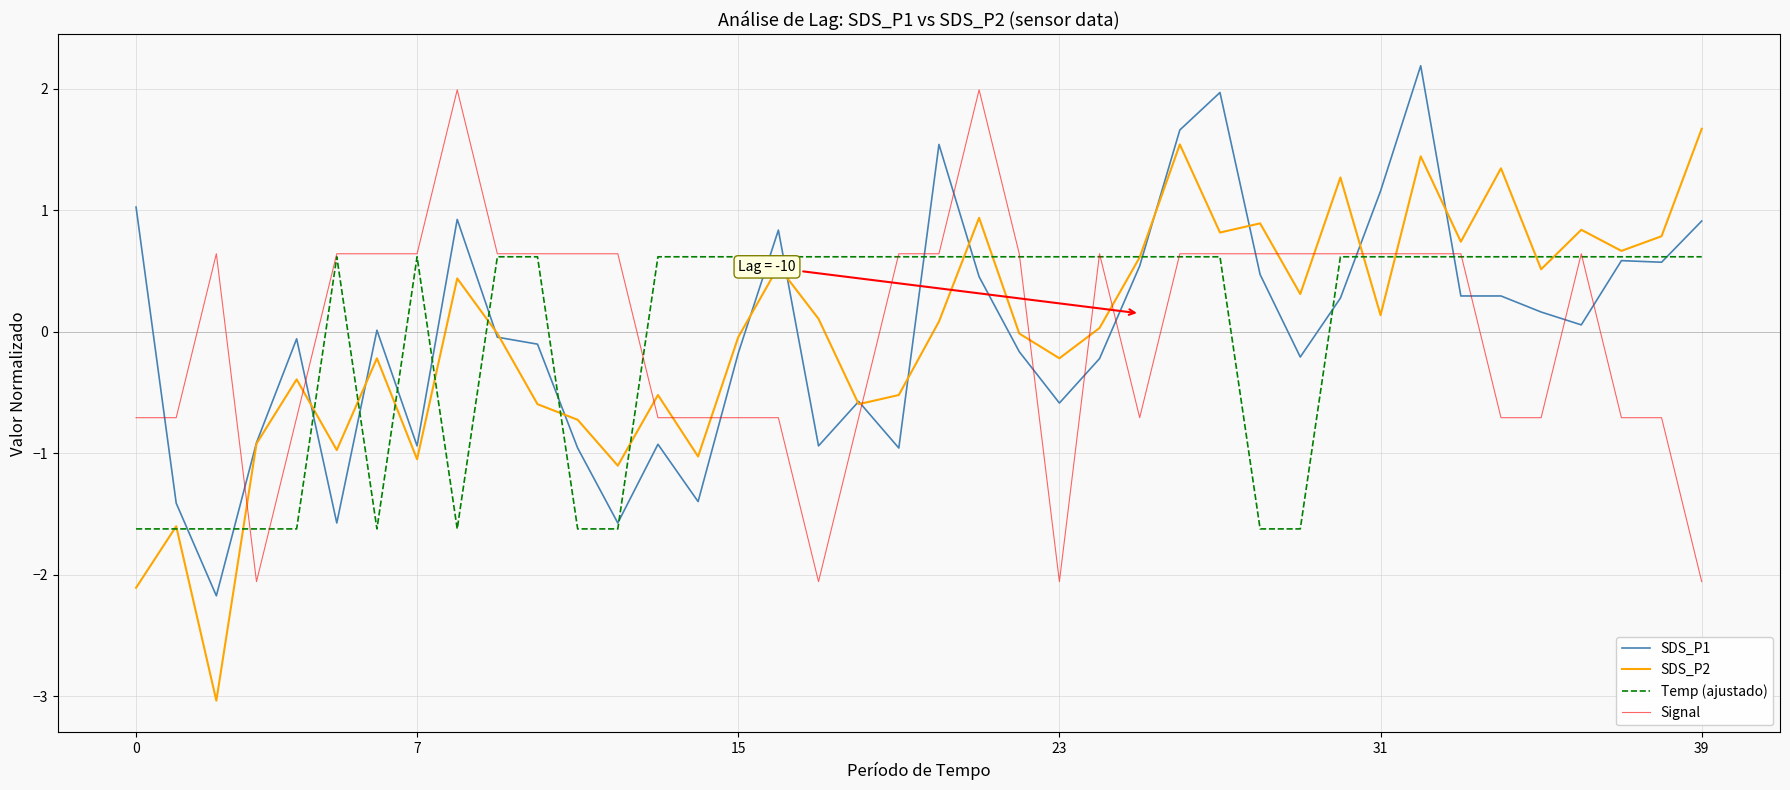

What is the highest value of the SDS_P1 series?

2.2